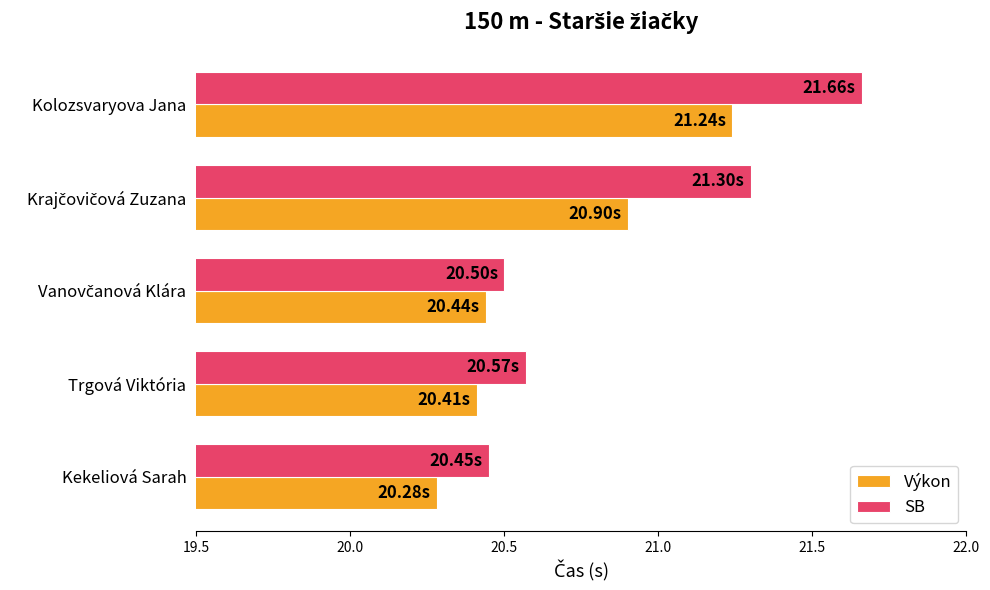

What is the minimum value for Výkon?

20.3